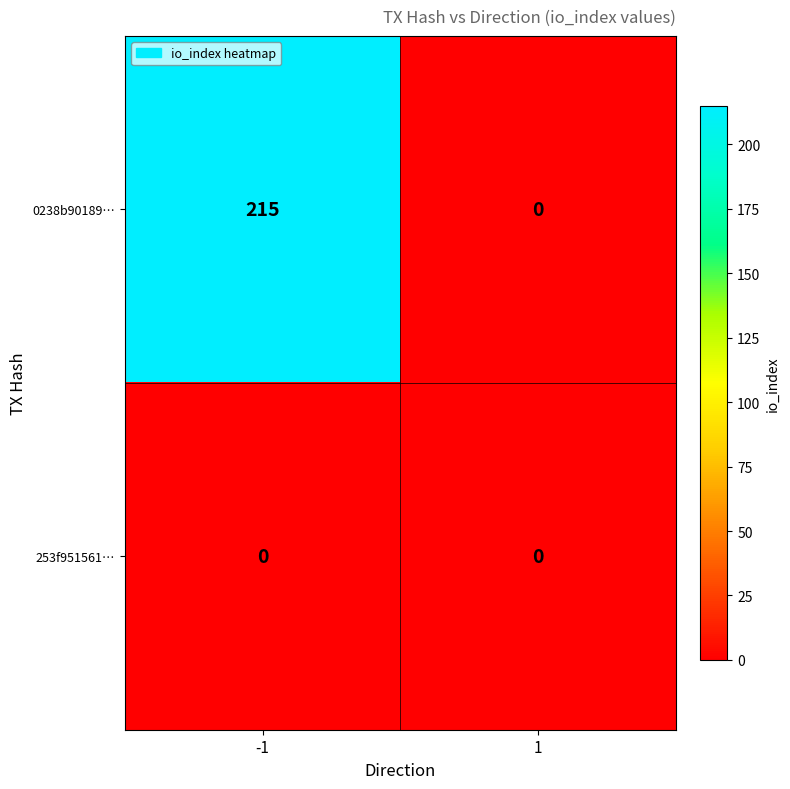

At which category is the sum across all series the highest?

-1